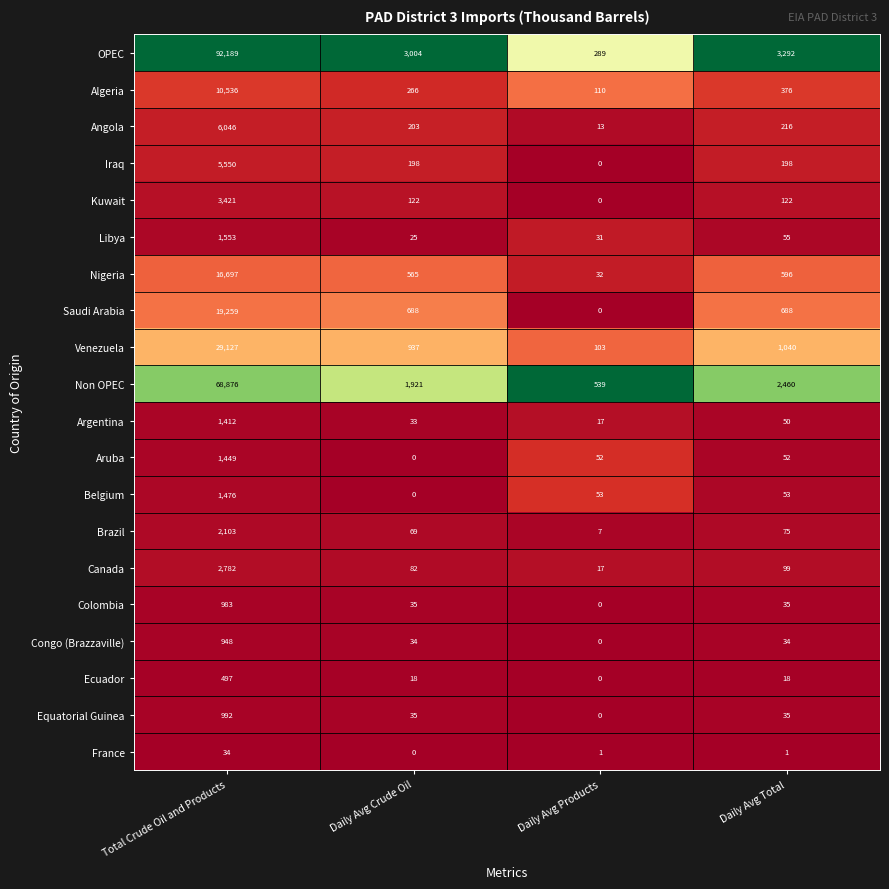

Where does the Colombia series first go above 35?

Total Crude Oil and Products